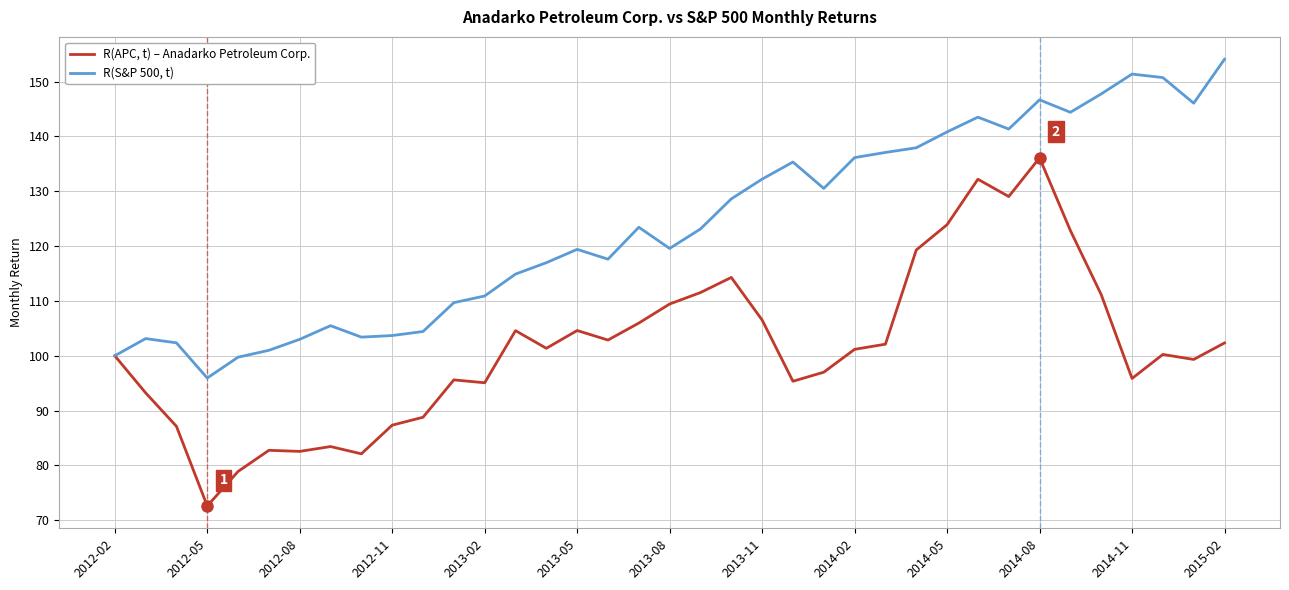

Rank the series by their average value, from lowest to highest.

R(APC, t) – Anadarko Petroleum Corp., R(S&P 500, t)